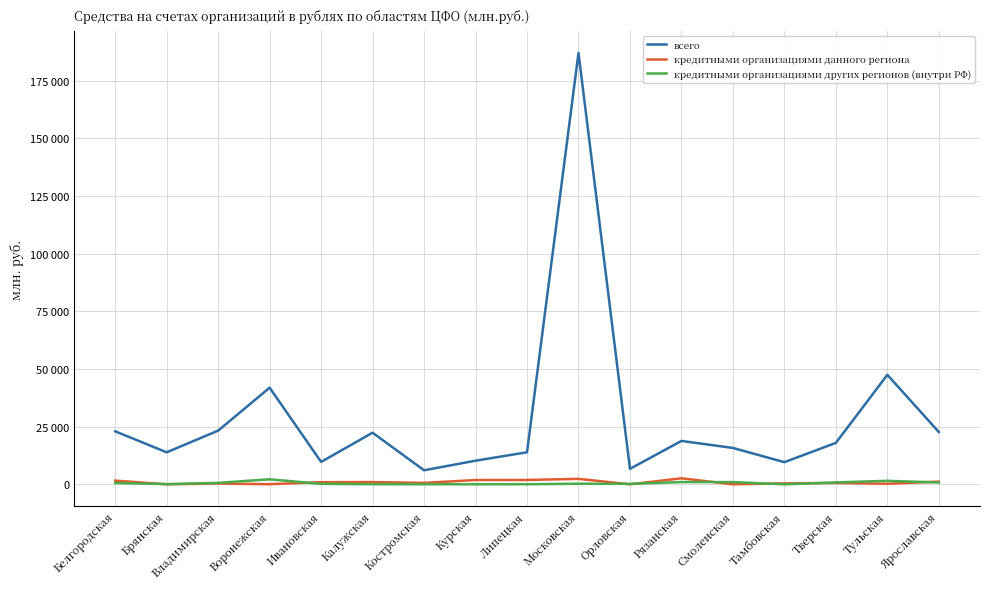

Is this an area chart (filled region under the line)?

No